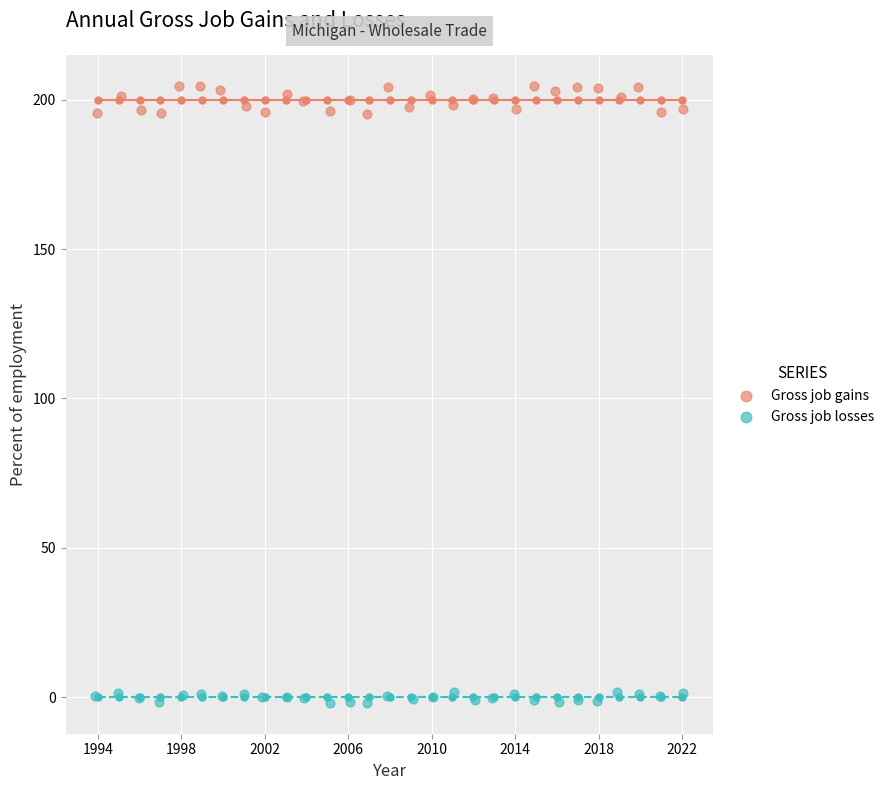

What are all the series names shown in the legend?

Gross job gains, Gross job losses